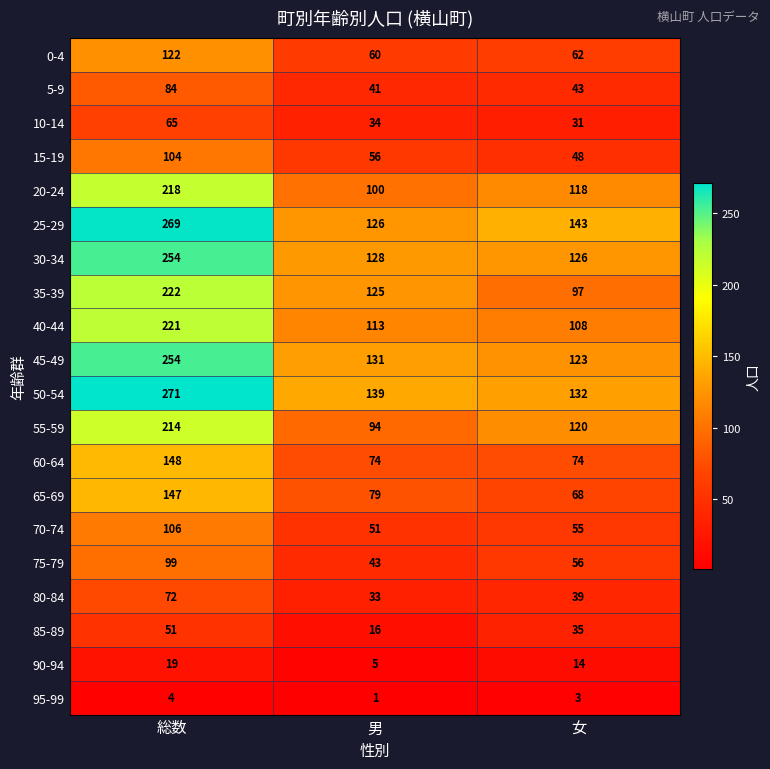

Which category has the highest value in the 10-14 series?

総数